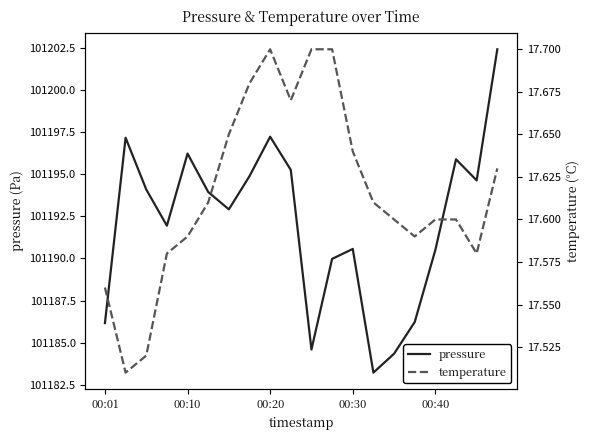

What is the lowest value of the pressure series?

101183.2